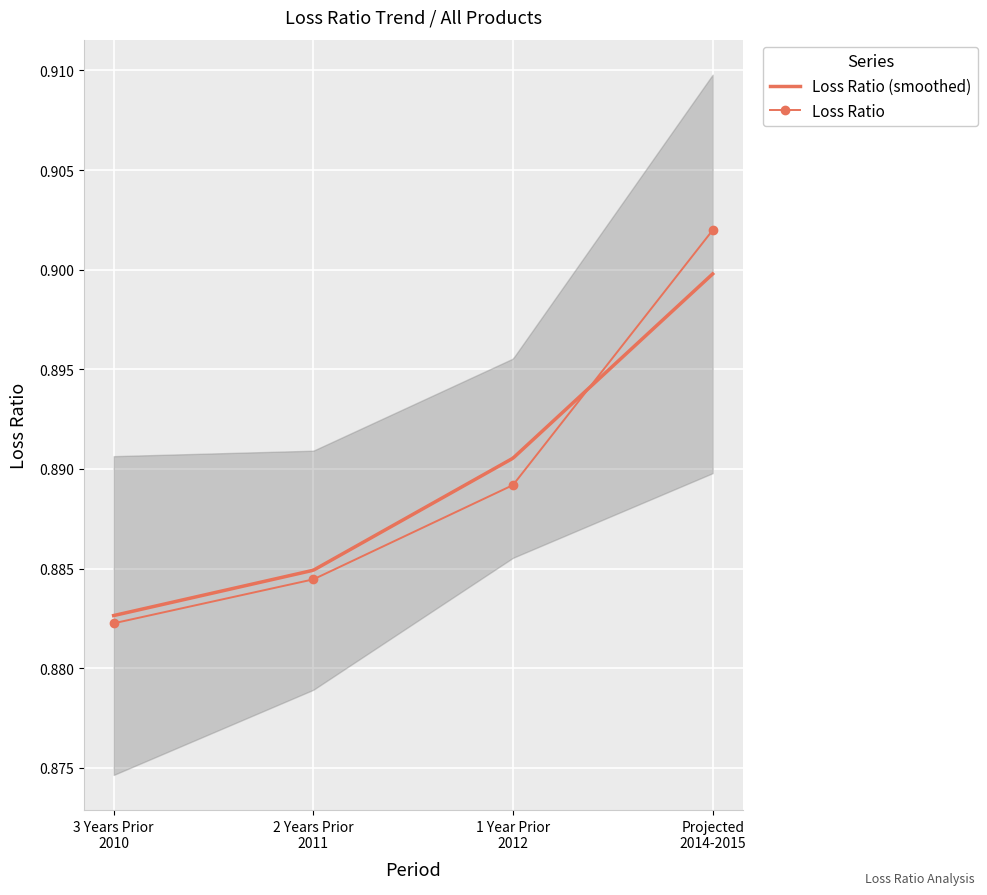

Reading left to right, transcribe all the data shown in this chart.

0.9	0.9	0.9	0.9